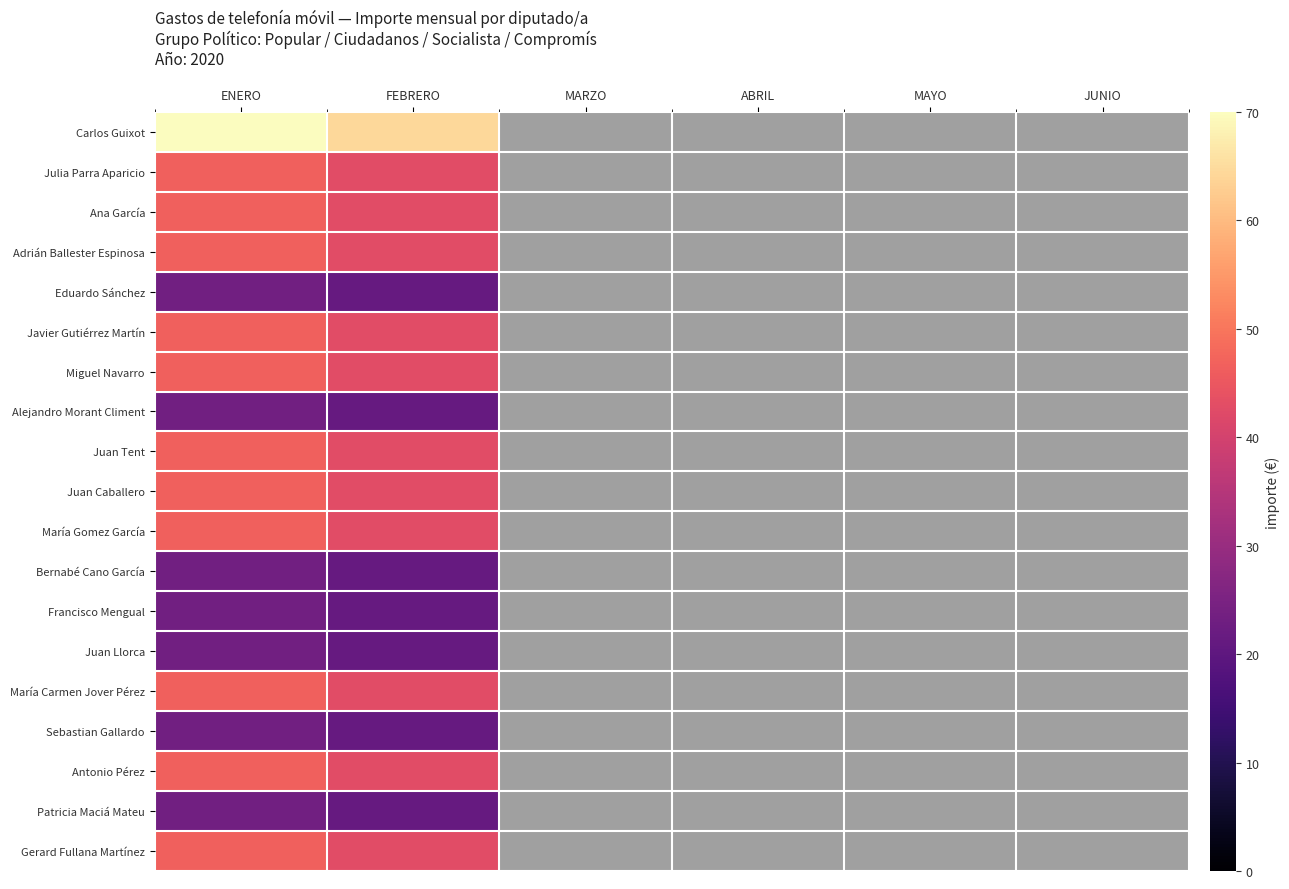

Rank the series by their maximum value, from highest to lowest.

Carlos Guixot, Julia Parra Aparicio, Ana García, Adrián Ballester Espinosa, Javier Gutiérrez Martín, Miguel Navarro, Juan Tent, Juan Caballero, María Gomez García, María Carmen Jover Pérez, Antonio Pérez, Gerard Fullana Martínez, Eduardo Sánchez, Alejandro Morant Climent, Bernabé Cano García, Francisco Mengual, Juan Llorca, Sebastian Gallardo, Patricia Maciá Mateu